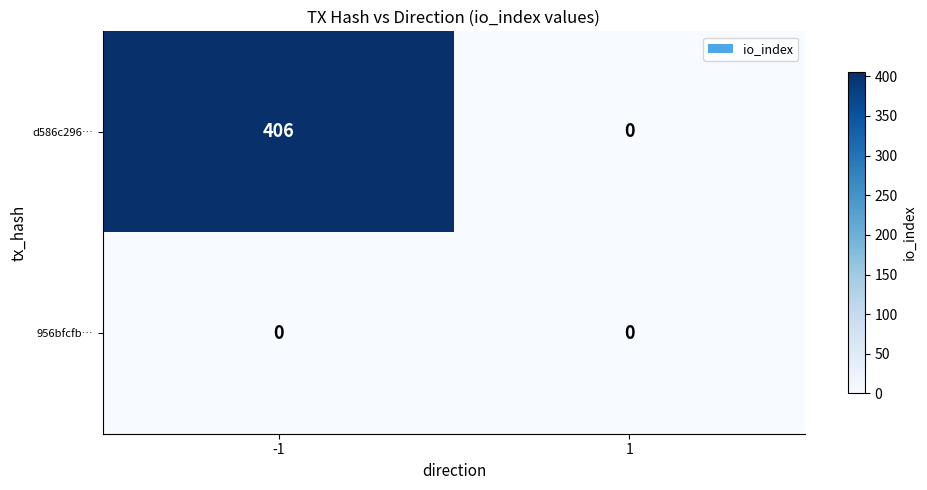

Reading right to left, extract all data points from this chart.

d586c296…: 0	406
956bfcfb…: 0	0